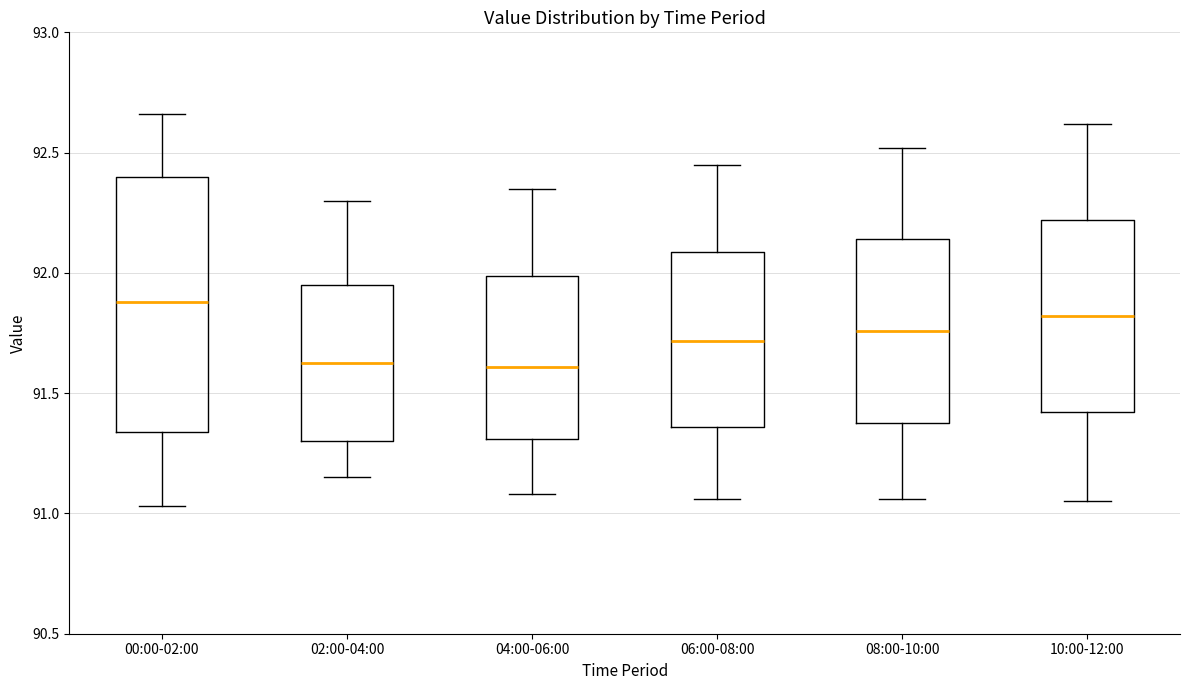

Reading left to right, transcribe this box plot: for each box, give where its median line is, the range the box spans, and where its two whiskers end, as read against the y-axis. The values are not printed on the chart, so give them approximately, as read against the axis.

00:00-02:00: median 91.90, box 91.35 to 92.40, whiskers 91.05 to 92.65
02:00-04:00: median 91.65, box 91.30 to 91.95, whiskers 91.15 to 92.30
04:00-06:00: median 91.60, box 91.30 to 92.00, whiskers 91.10 to 92.35
06:00-08:00: median 91.70, box 91.35 to 92.10, whiskers 91.05 to 92.45
08:00-10:00: median 91.75, box 91.40 to 92.15, whiskers 91.05 to 92.50
10:00-12:00: median 91.80, box 91.40 to 92.20, whiskers 91.05 to 92.60